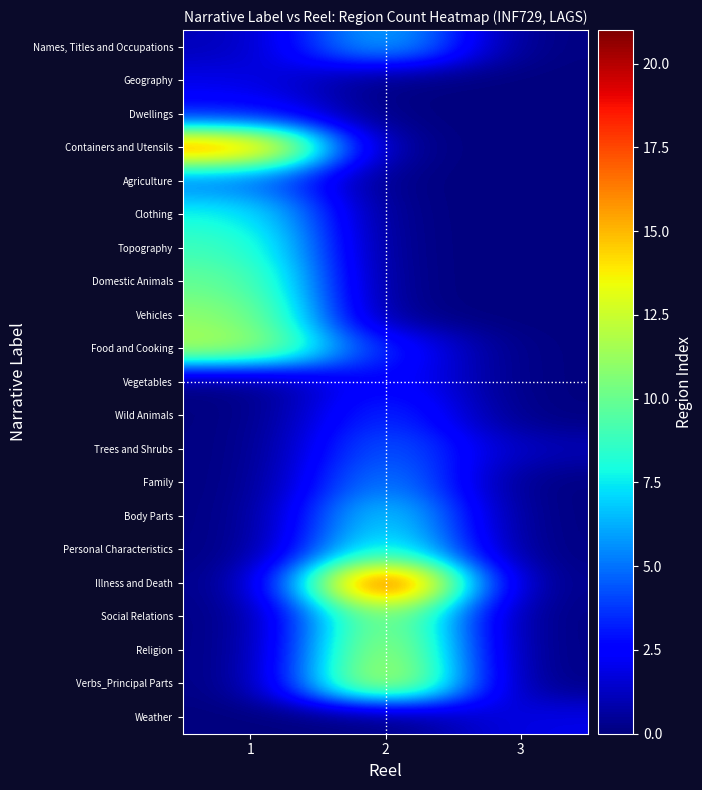

Which label corresponds to the smallest value in the chart?

3